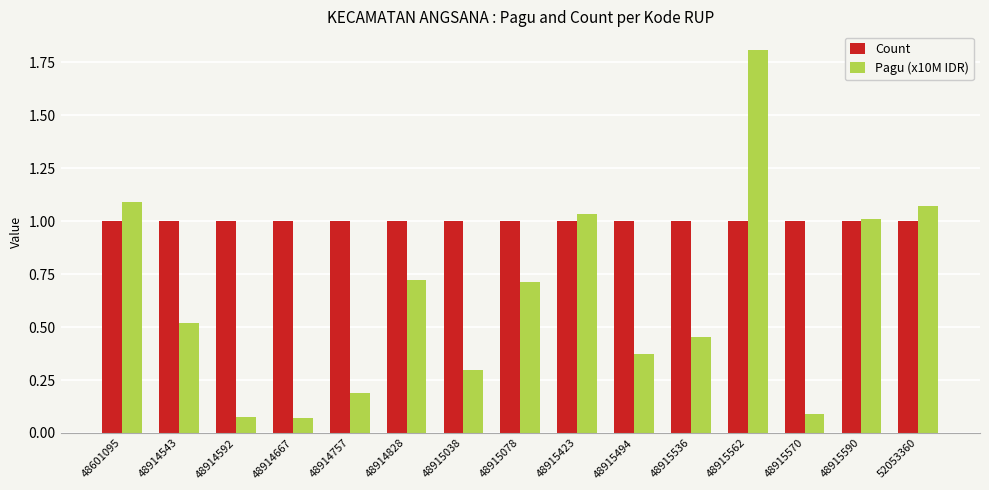

The Count series shows 1.0 at 48915038. True or false?

True